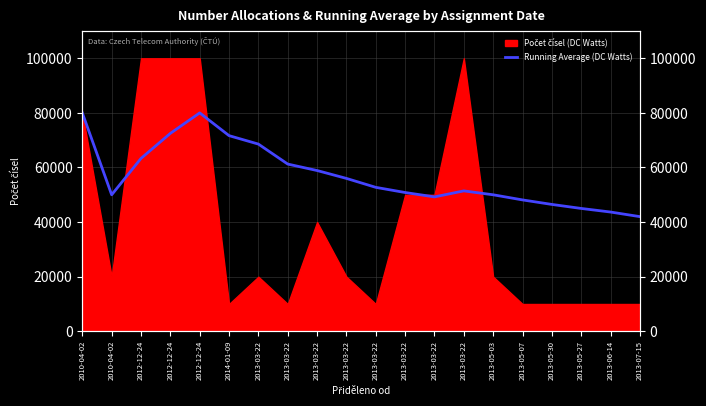

How many lines are shown in the chart?

1